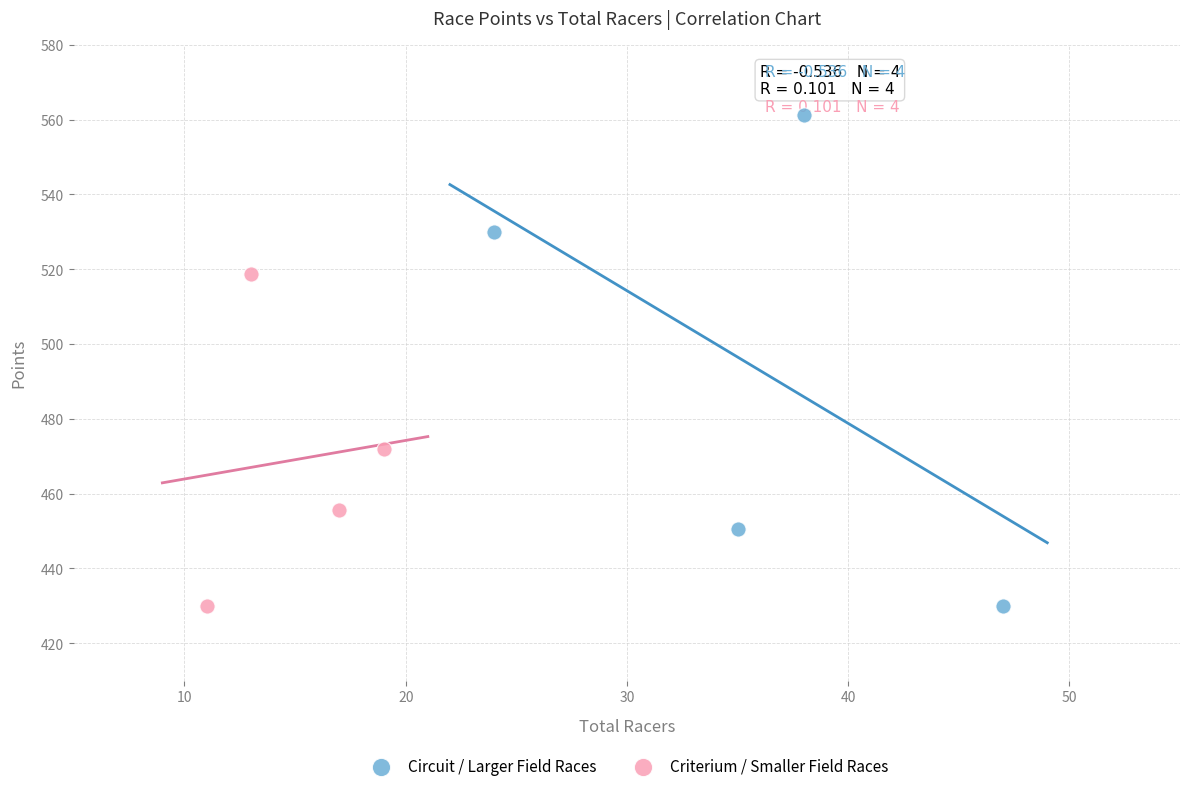

Which series has the largest Y range (max minus min)?

Circuit / Larger Field Races